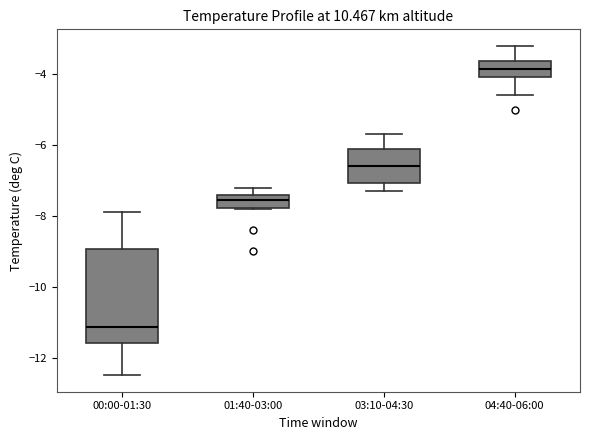

Which box is the tallest, from its lower edge to its upper edge?

00:00-01:30